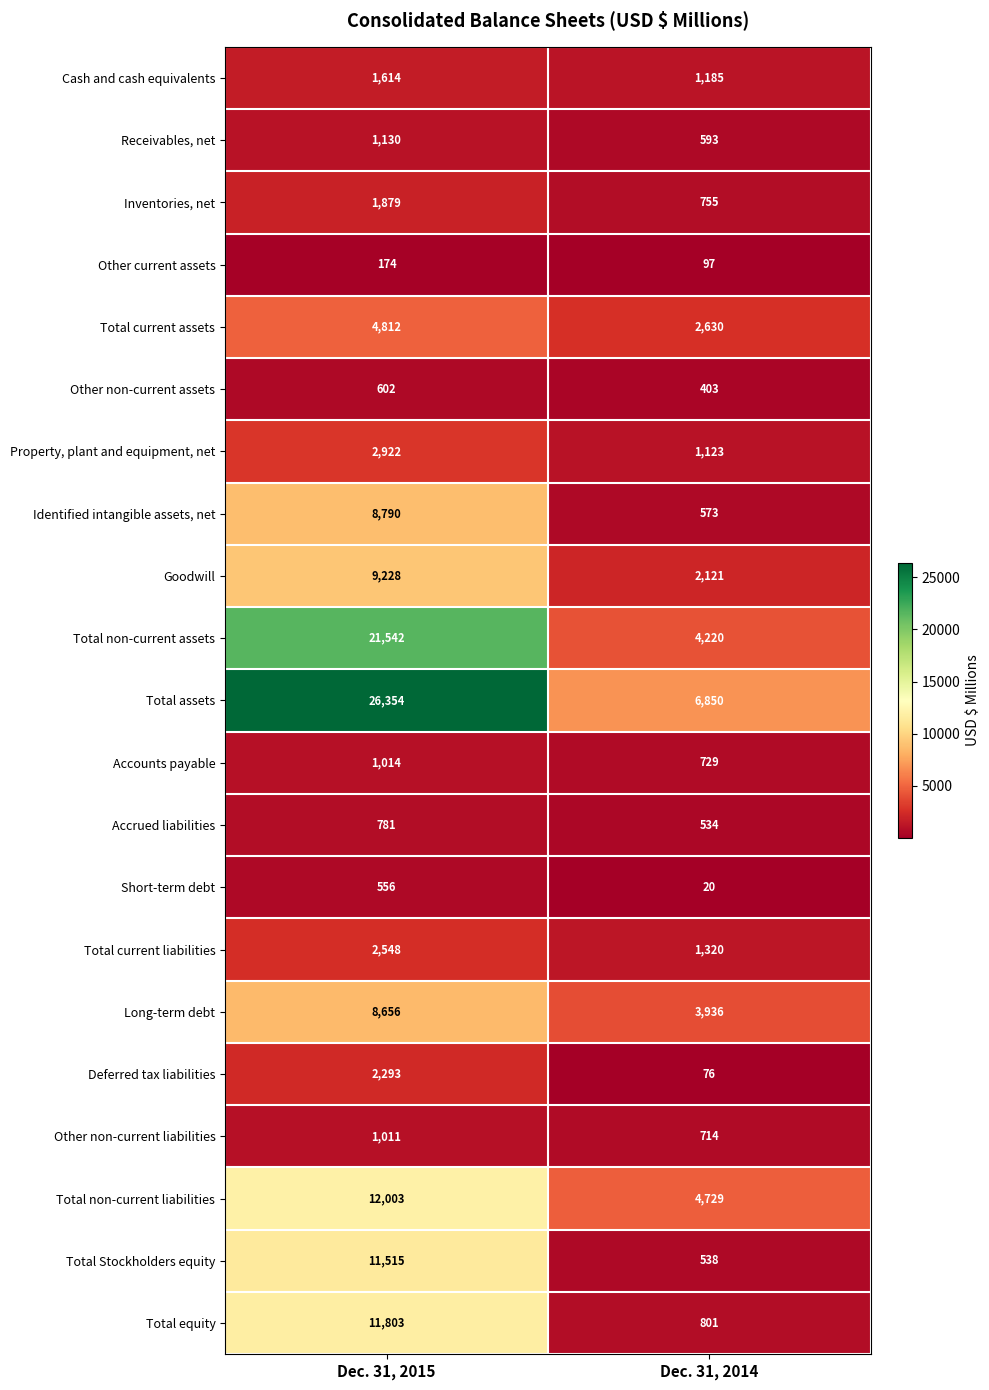

What value does the Total equity series have at Dec. 31, 2014, to the nearest 10?

800